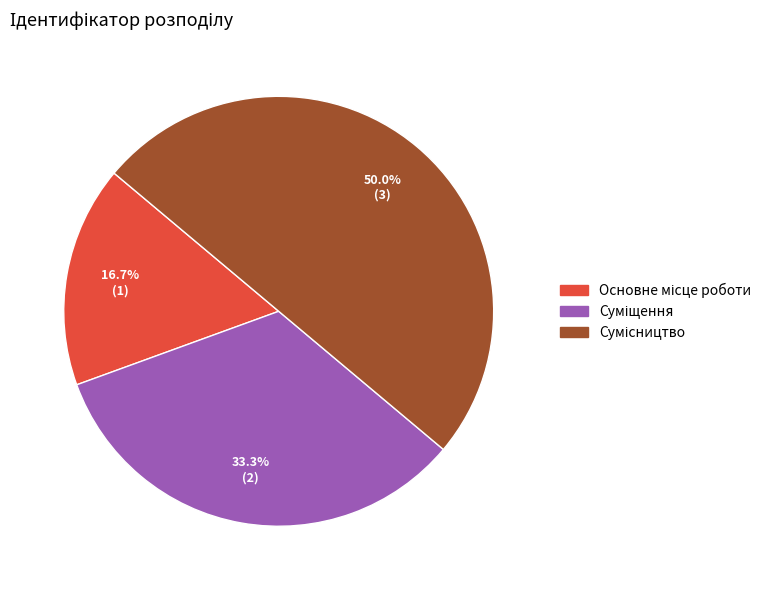

What is the largest slice in the pie chart?

Сумісництво